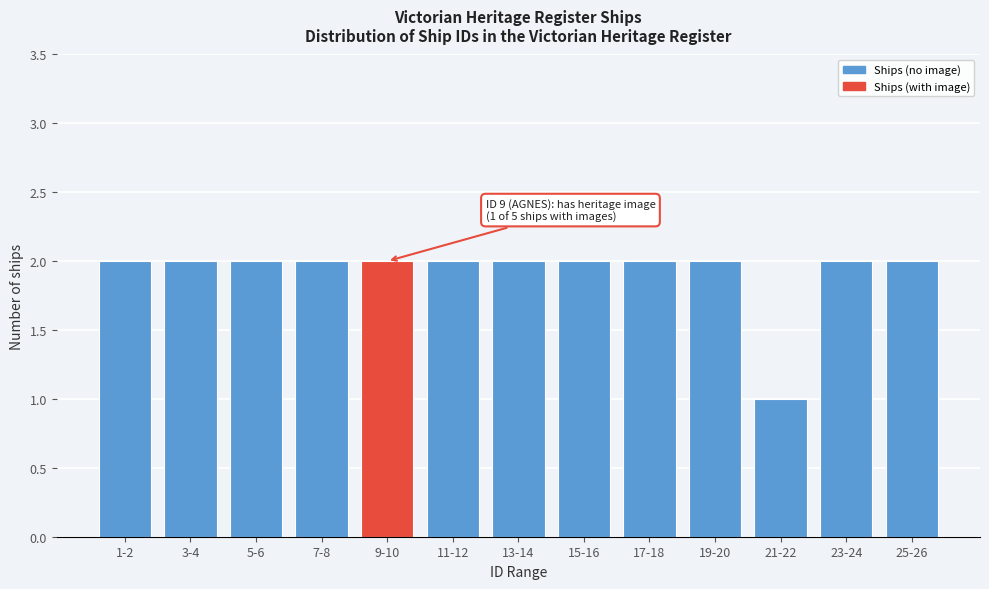

Reading left to right, list all the values displayed in this chart.

2	2	2	2	2	2	2	2	2	2	1	2	2